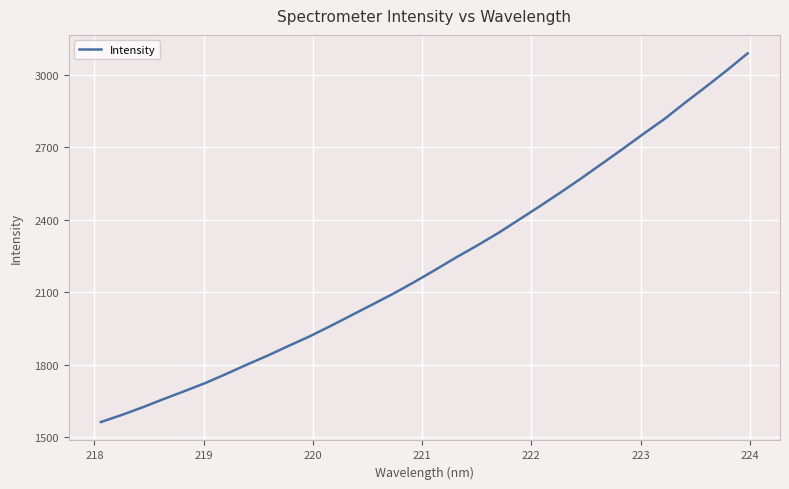

What is the difference between the maximum and minimum values?

1524.9